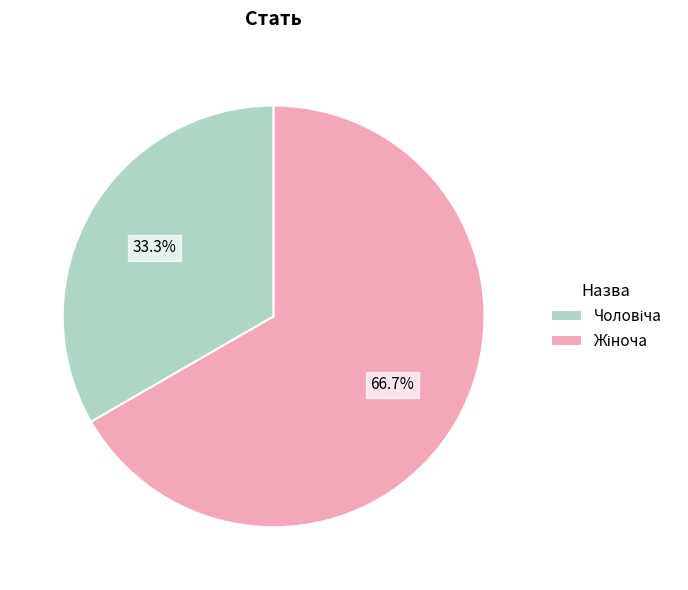

The Чоловіча slice represents 33% of the pie. True or false?

True